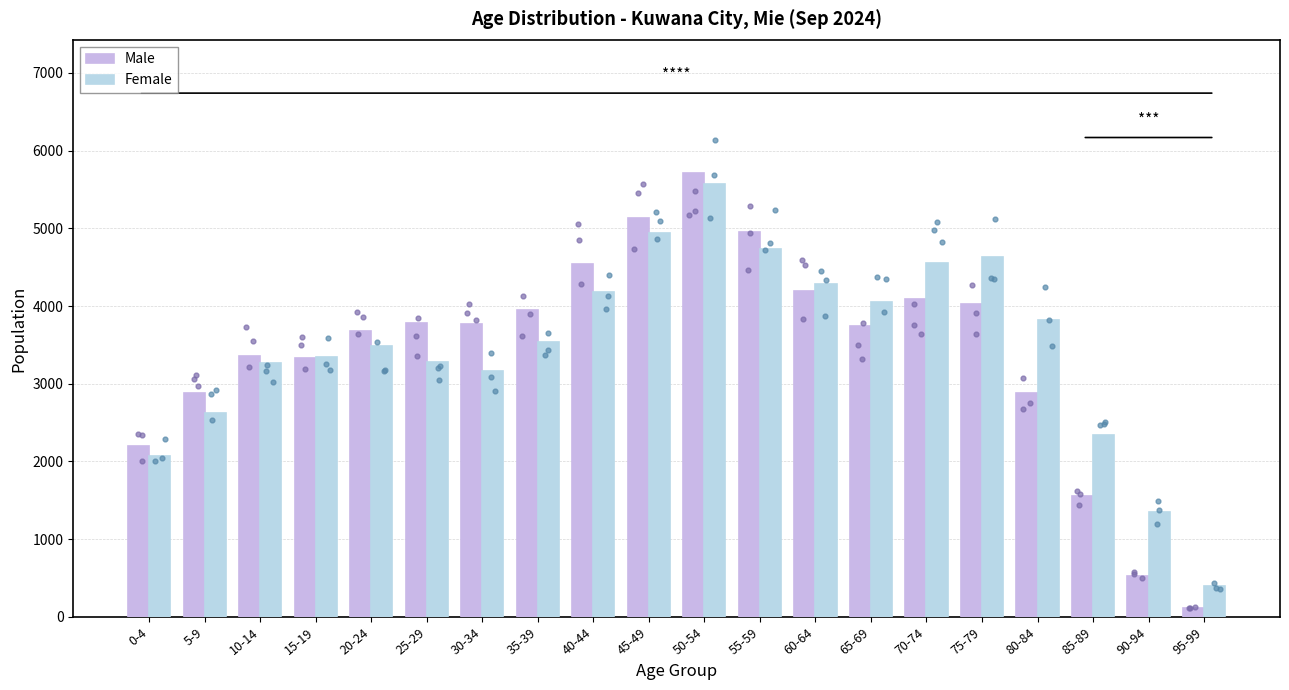

At which category is the sum across all series the highest?

50-54